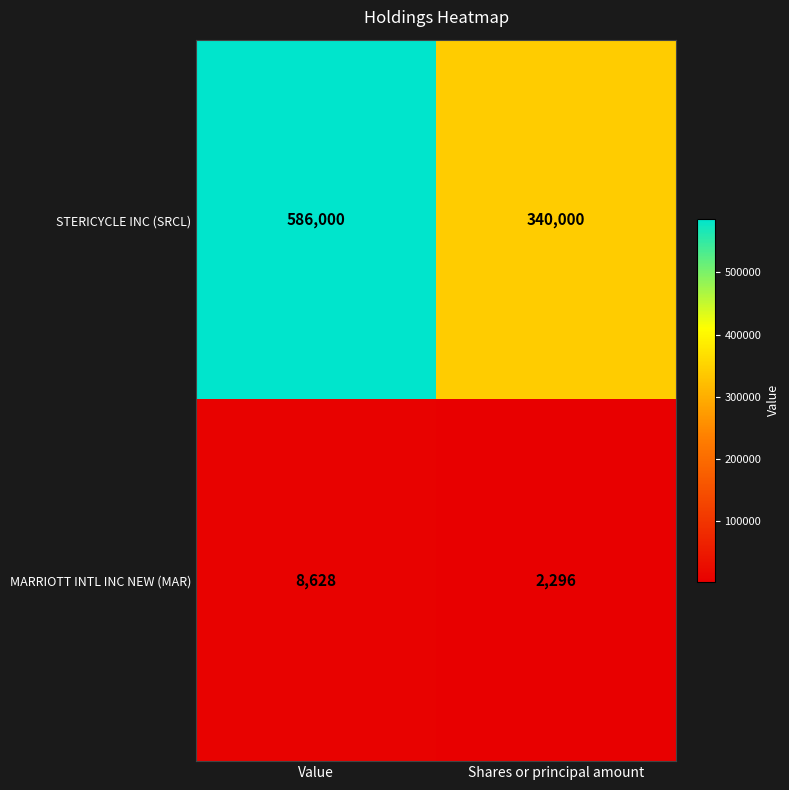

What is the greatest value displayed?

586000